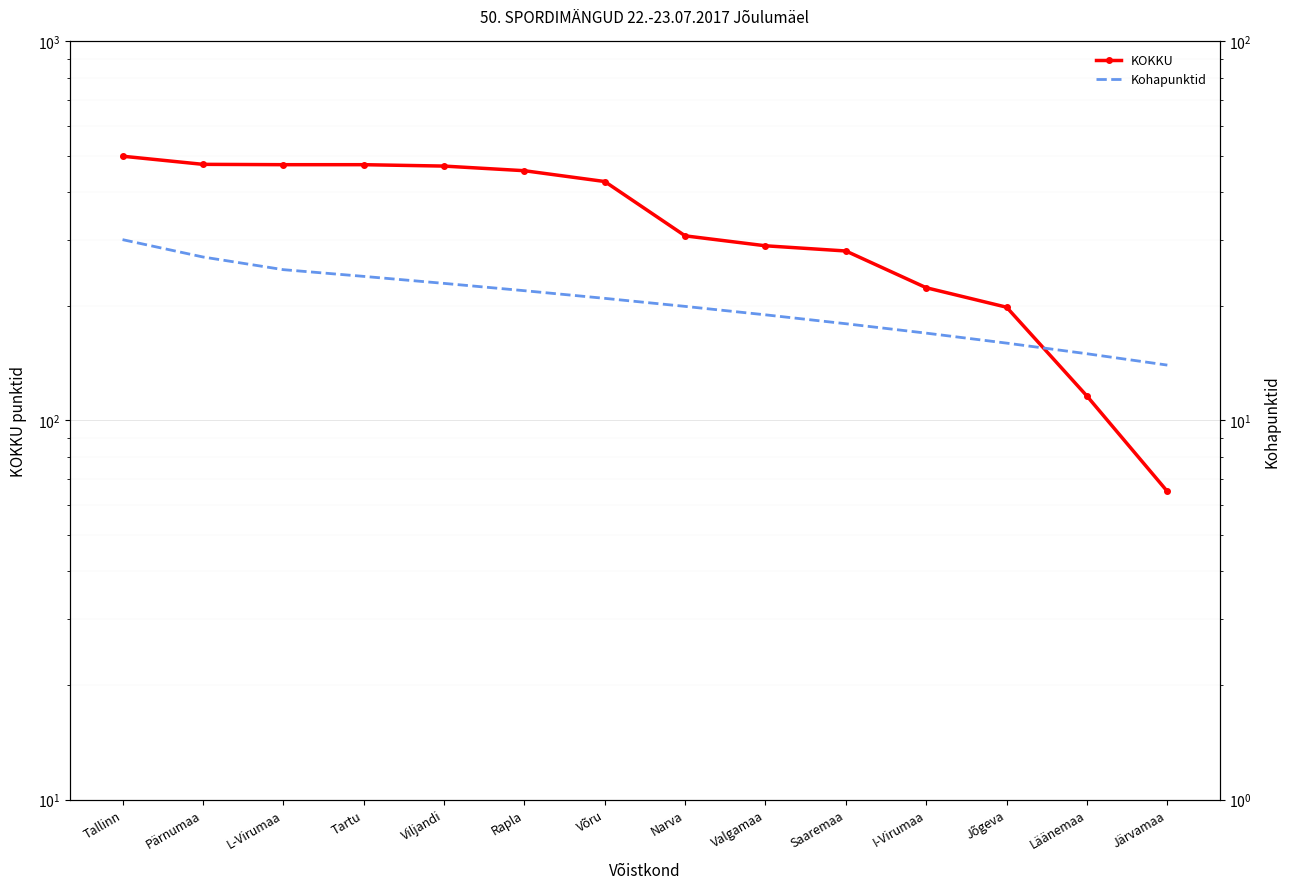

Between L-Virumaa and Narva, which is larger?

L-Virumaa